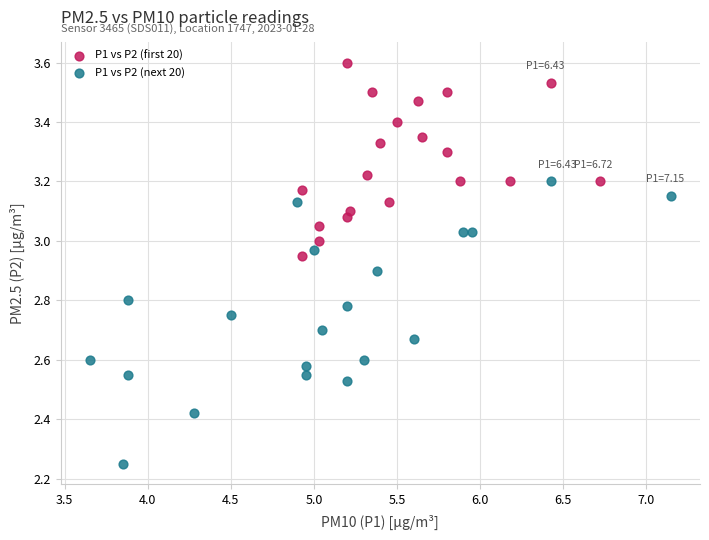

Which series contains the lowest Y value?

P1 vs P2 (next 20)